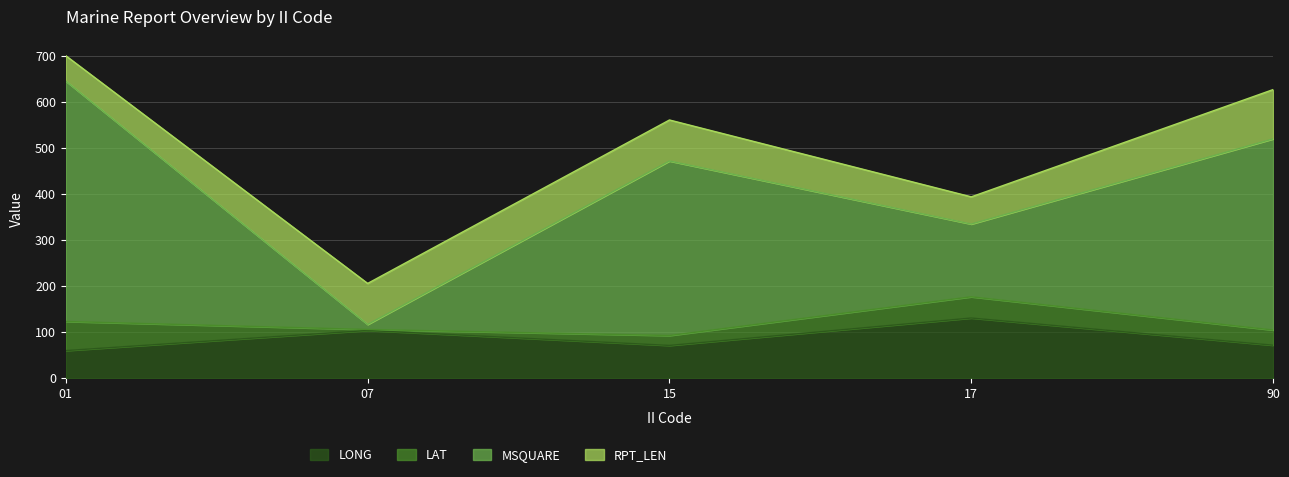

Where is the first local maximum for LONG?

07